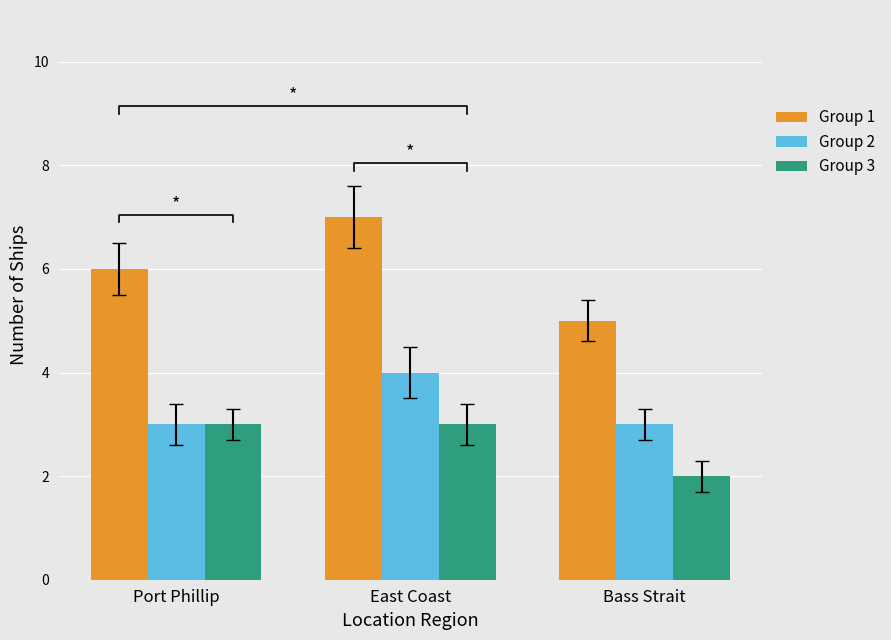

The Group 1 series shows 5 at Bass Strait. True or false?

True